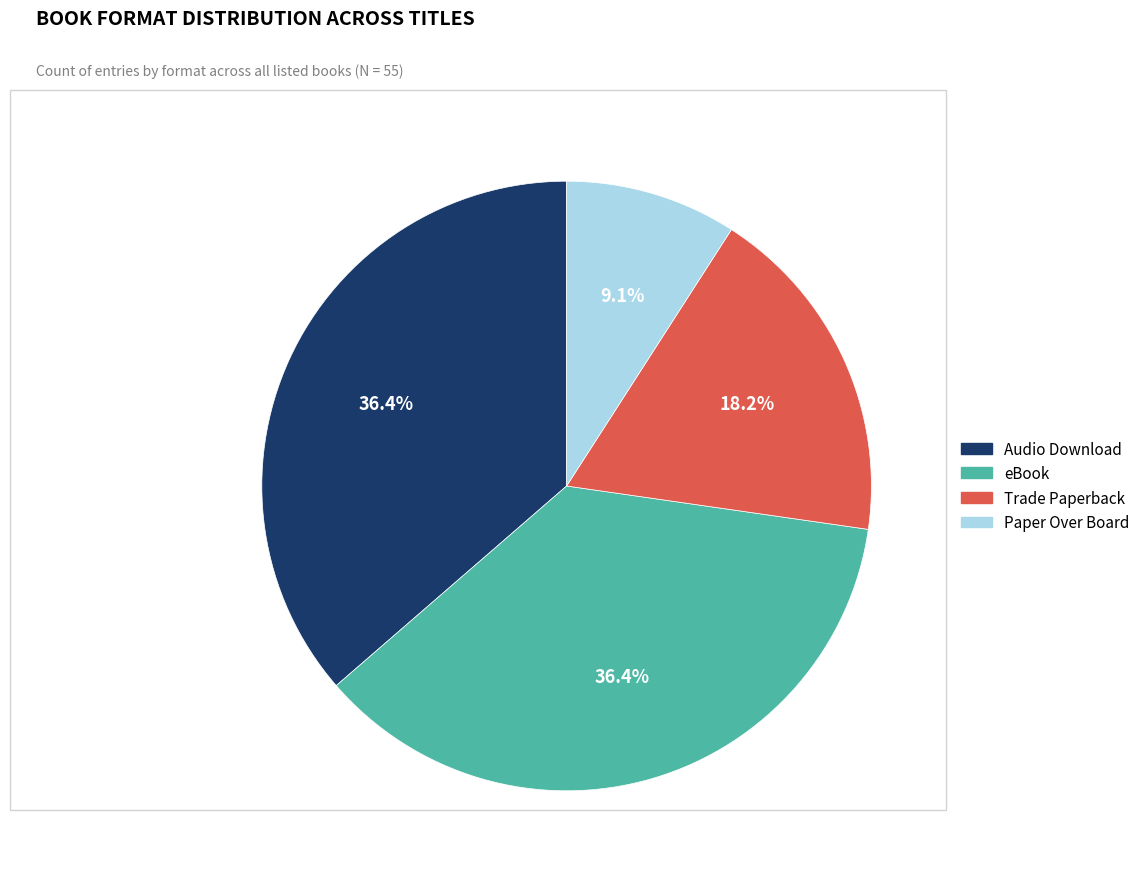

How many segments does this pie chart have?

4